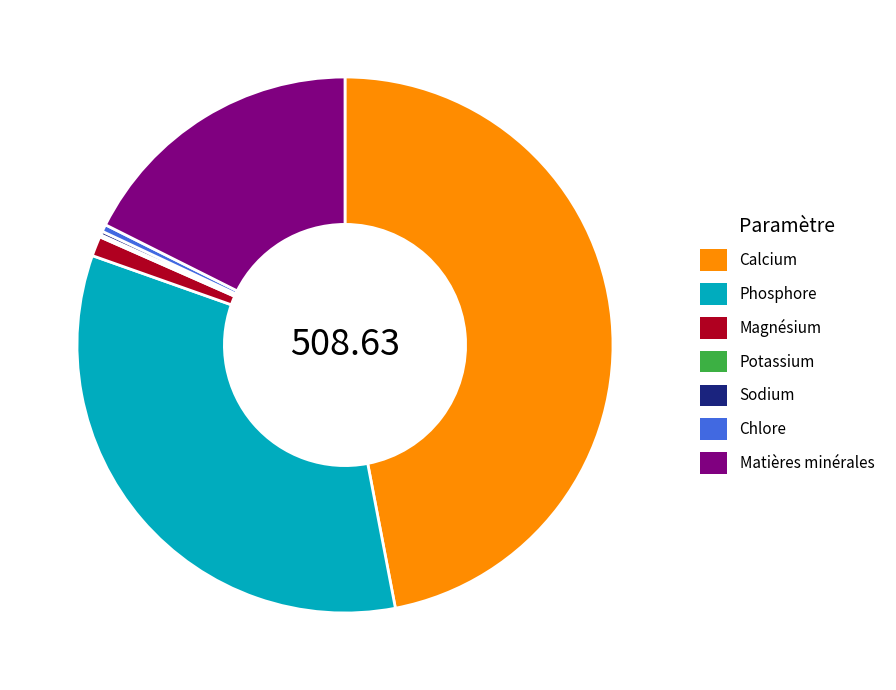

What is the ratio of the value at Magnésium to the value at Chlore?

2.8